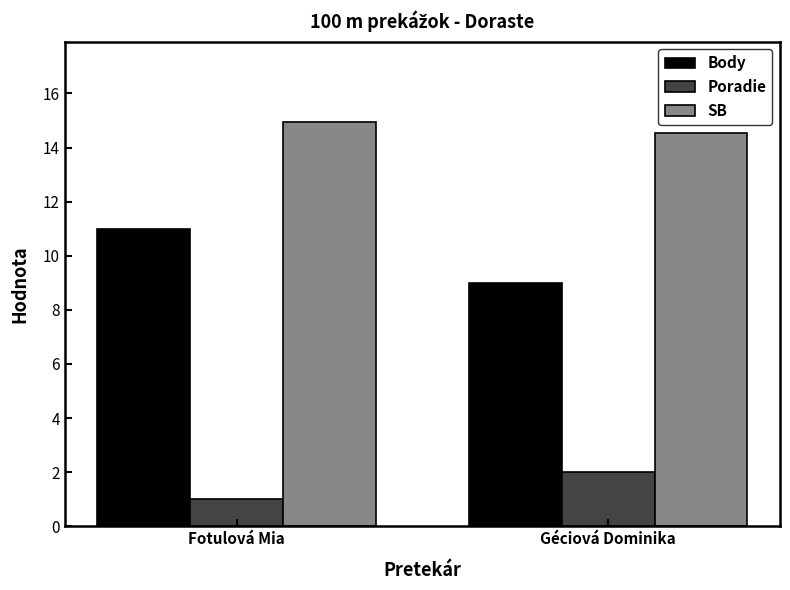

List the labels in order of SB value, largest first.

Fotulová Mia, Géciová Dominika